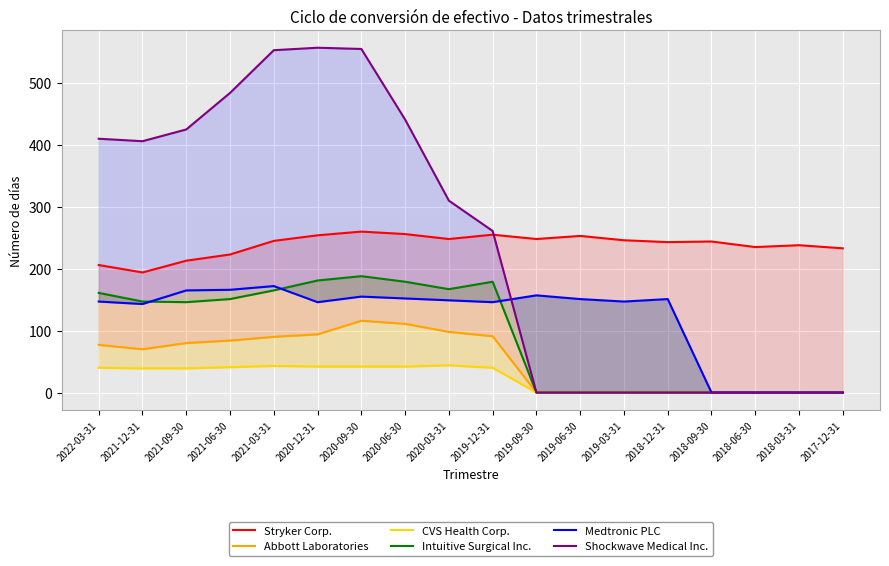

Between 2022-03-31 and 2019-09-30, which is larger?

2019-09-30